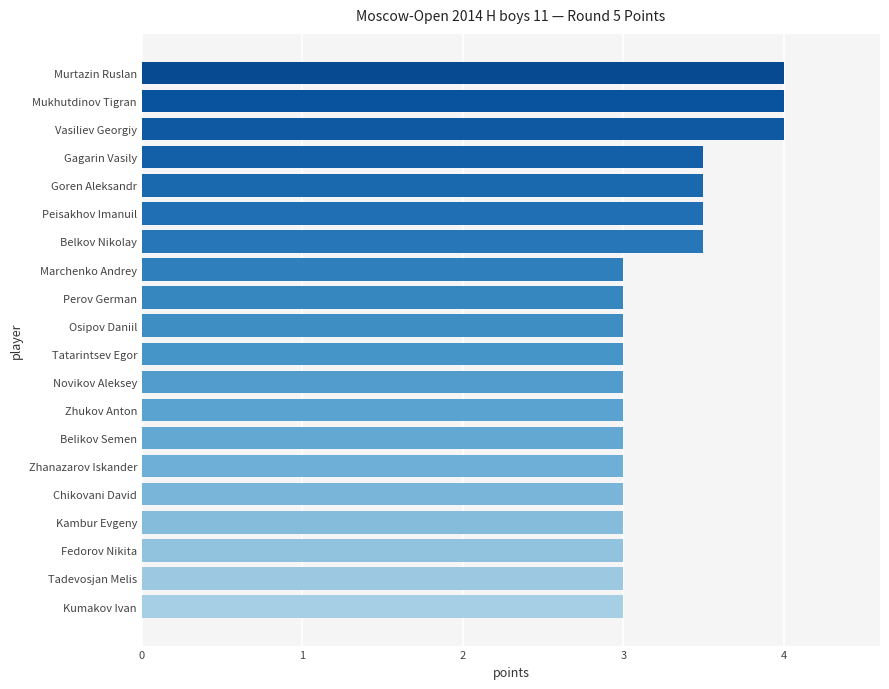

Count the number of categories in the chart.

20